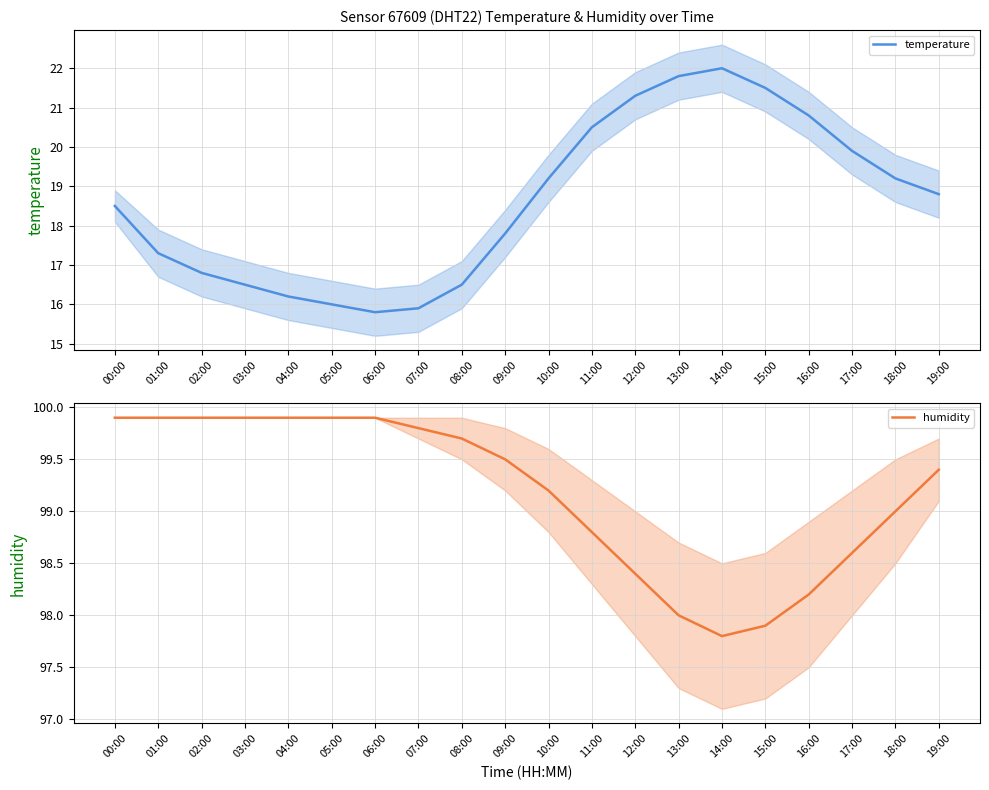

Rank the series at 13:00 from lowest to highest value.

temperature, humidity